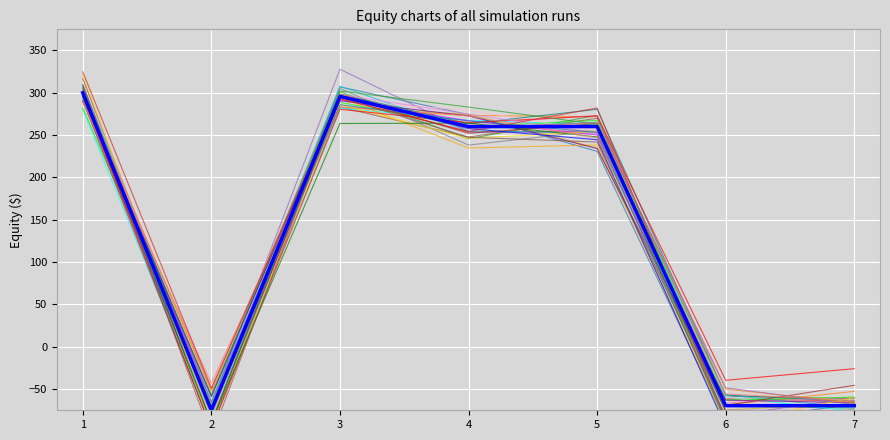

What is the change in value from 1 to 6?

-369.6